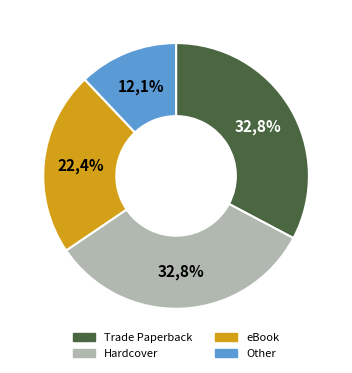

Is there any slice that represents more than half of the pie?

No